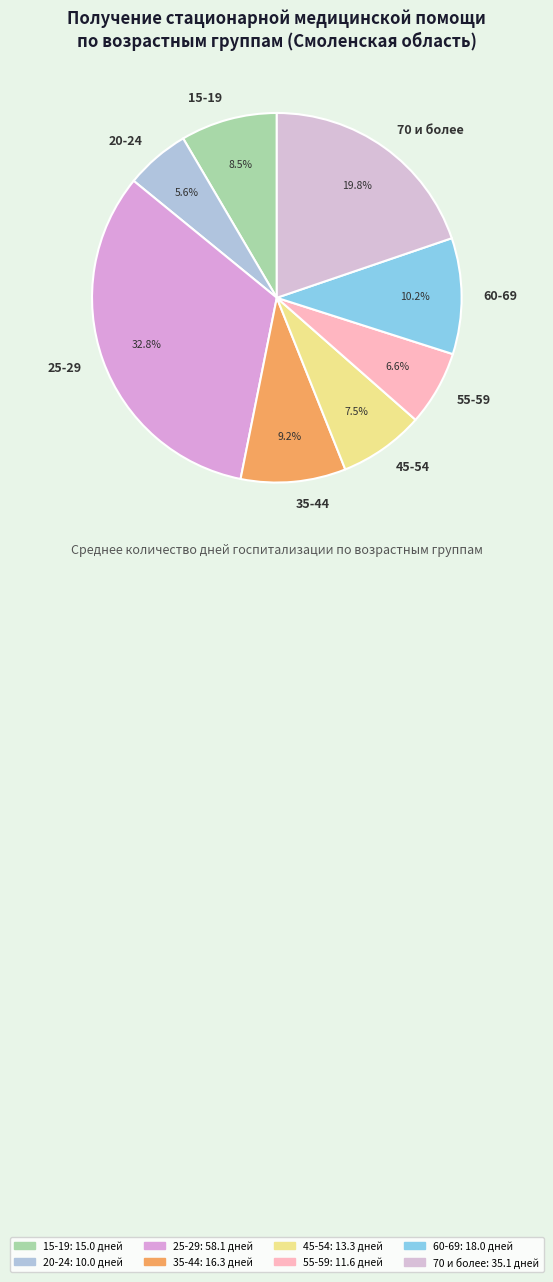

Which has a higher value, 60-69 or 25-29?

25-29